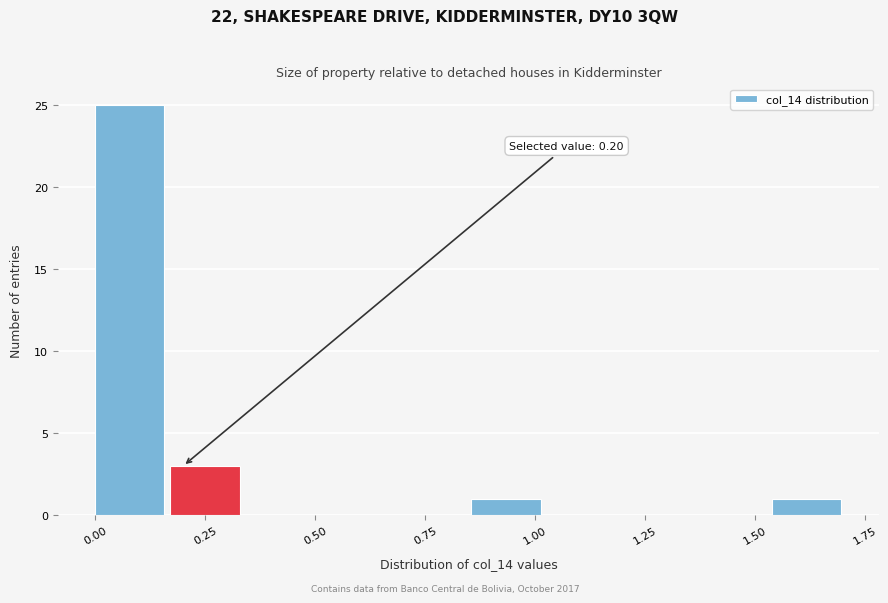

Around what value on the x-axis is the tallest bar? Give the approximate position of its centre, as read against the axis.

0.10